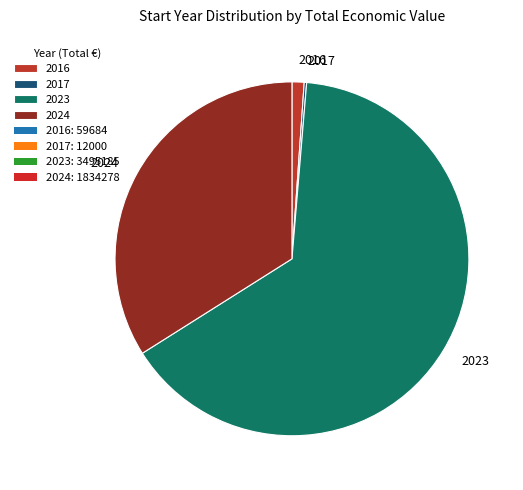

Between 2016 and 2023, which is larger?

2023